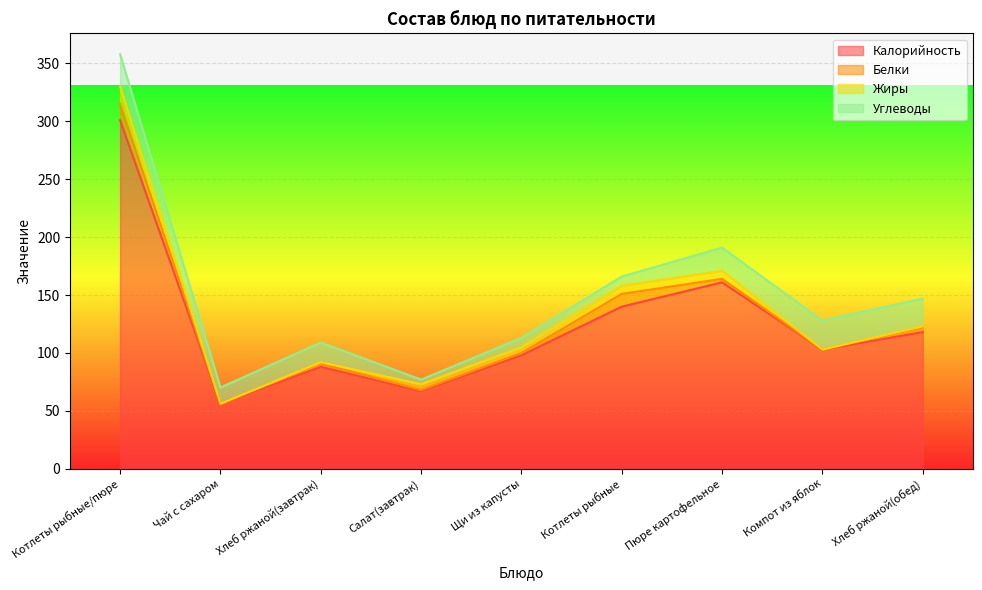

What are all the series names shown in the legend?

Калорийность, Белки, Жиры, Углеводы